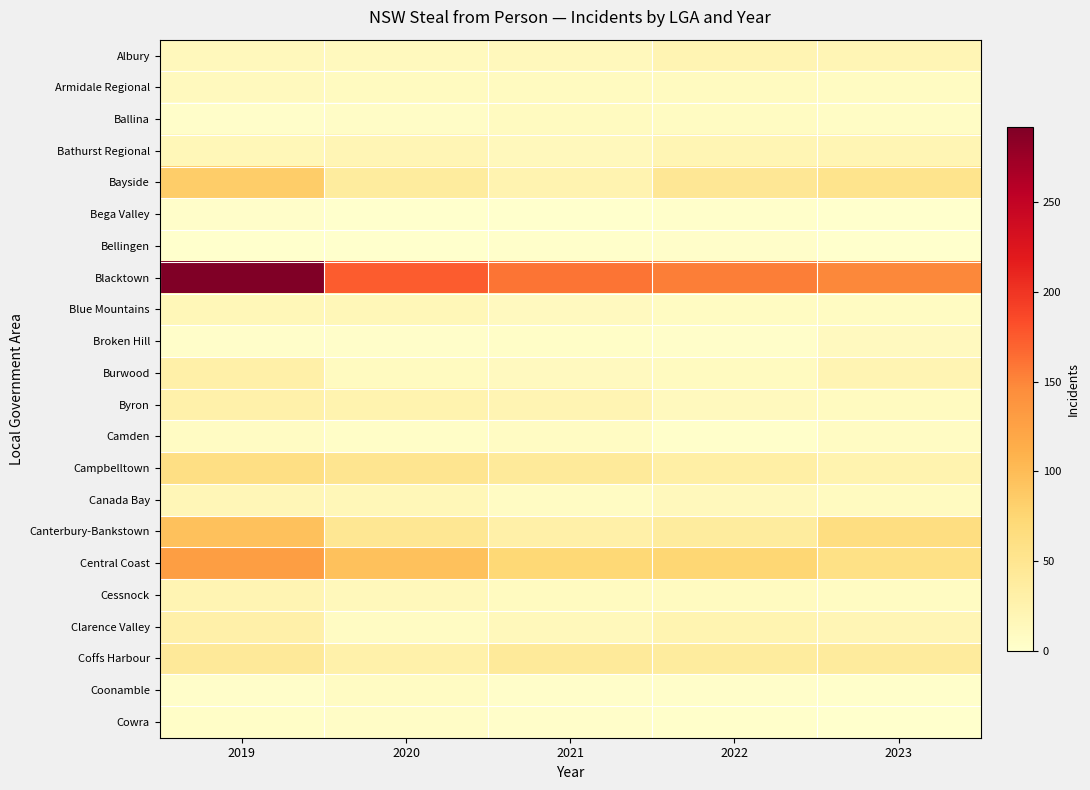

Between 2020 and 2019, which is larger?

2019